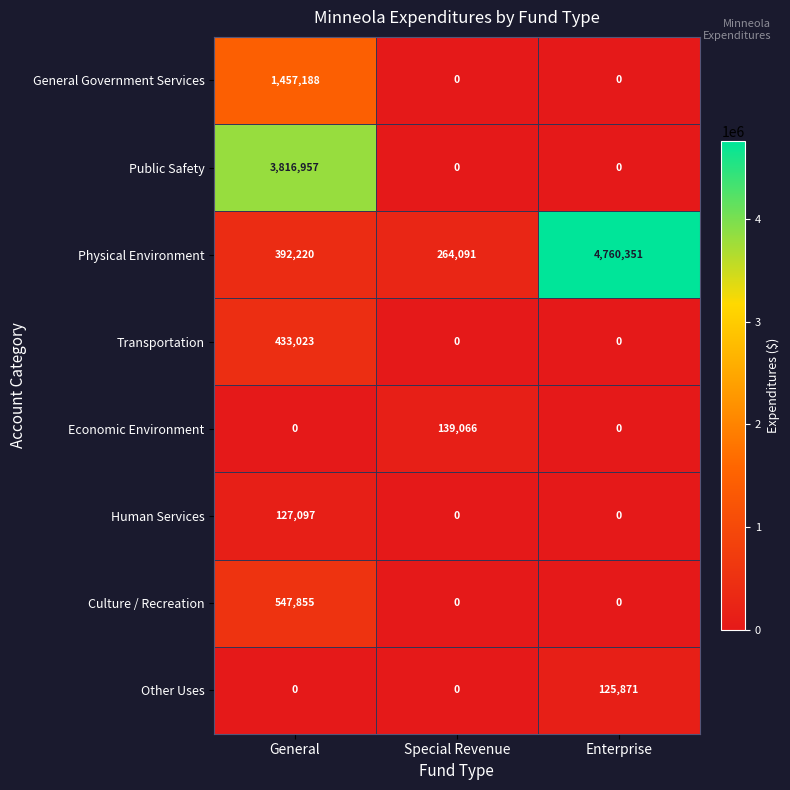

What is the difference between the highest and lowest values at Enterprise?

4760351